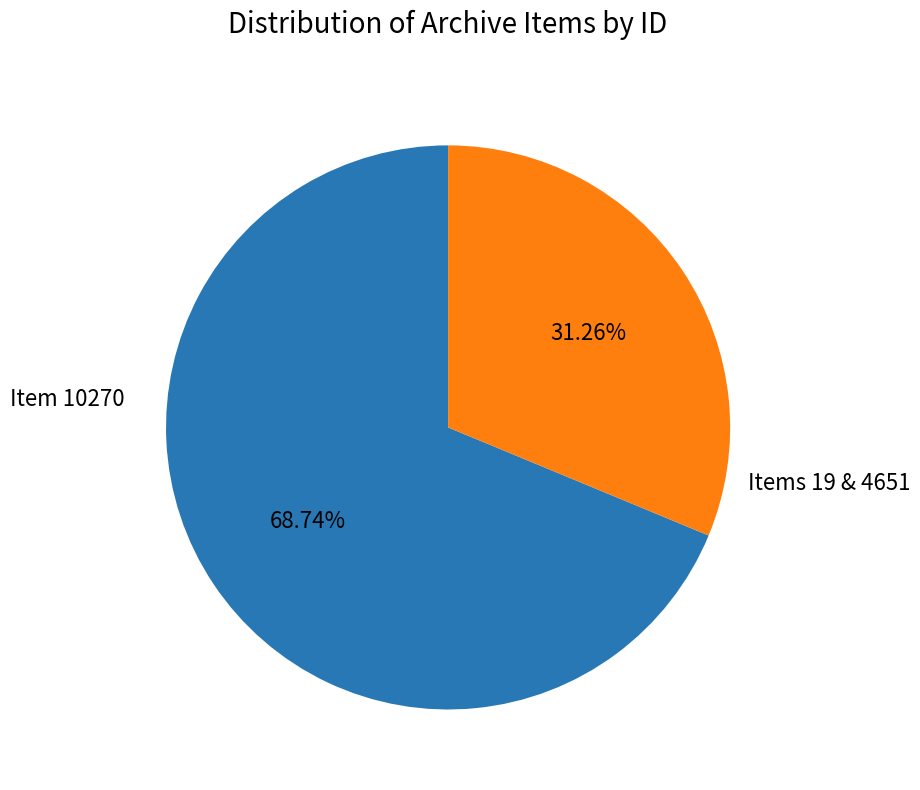

Is there any slice that represents more than half of the pie?

Yes